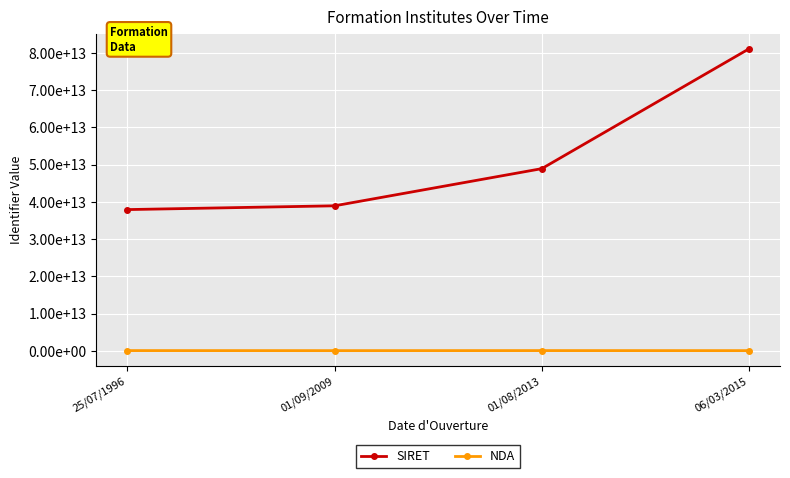

Reading left to right, transcribe all the data shown in this chart.

SIRET: 37924163100058	38939545000031	48908897100051	81043501600011
NDA: 93840081584	82730087573	93830380583	82691390269